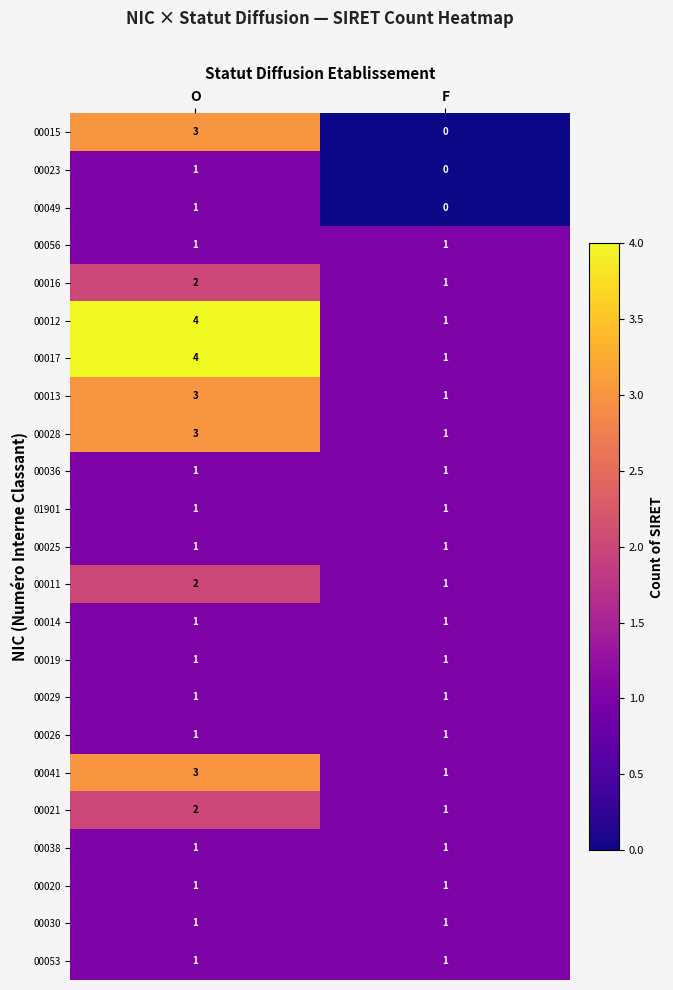

At which category does the chart reach its minimum across all series?

F